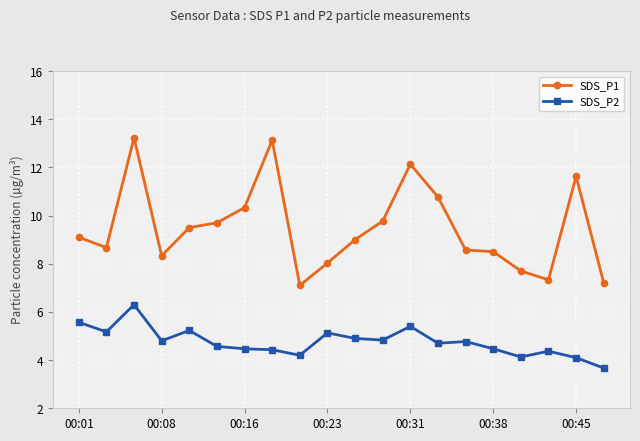

What is the highest value of the SDS_P2 series?

6.3